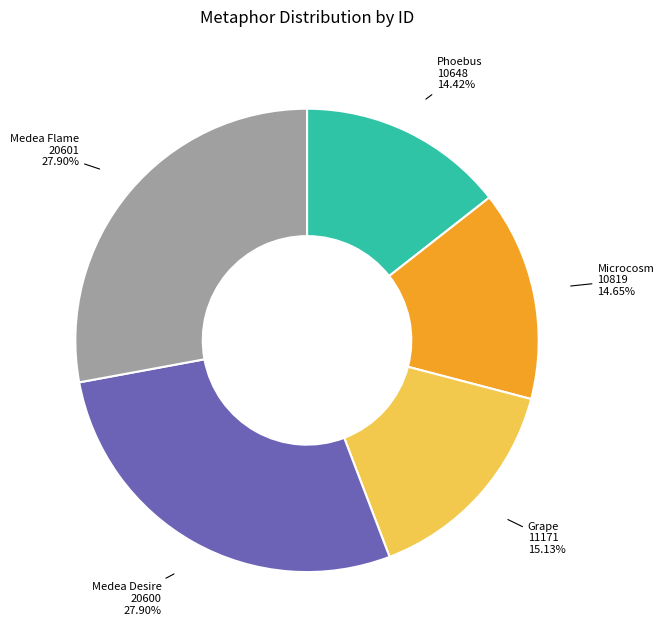

Is there any slice that represents more than half of the pie?

No